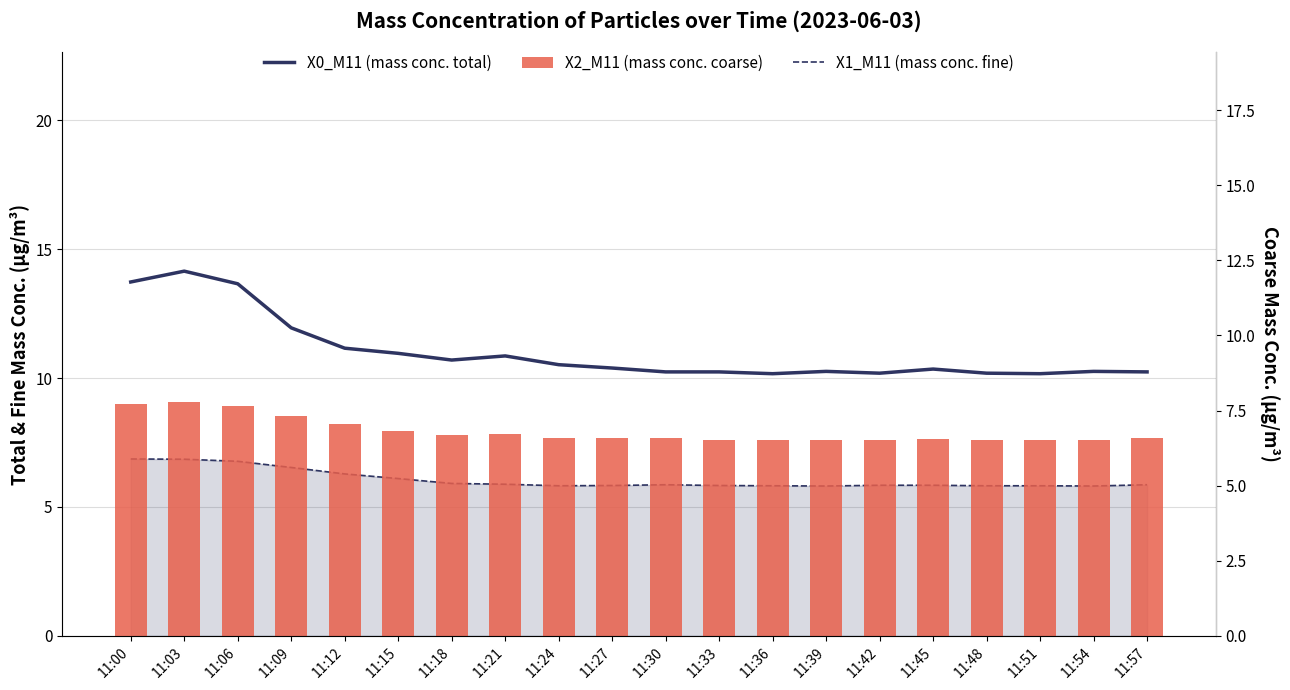

Does the chart contain any negative values?

No